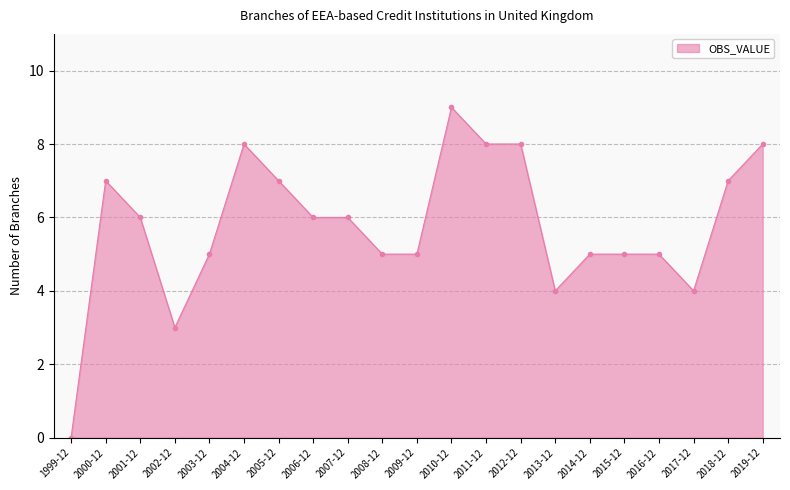

What is the label of the 3rd point from the right?

2017-12